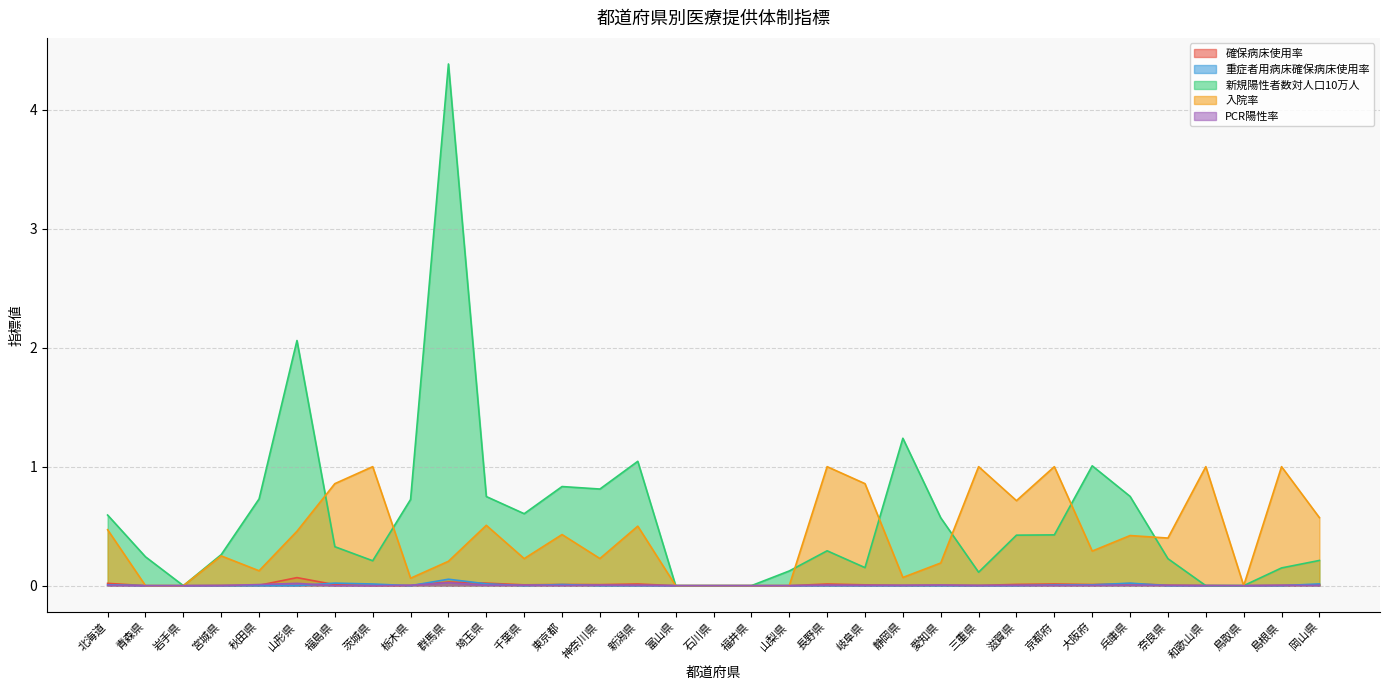

Where is 重症者用病床確保病床使用率 nearest to the value 0?

青森県